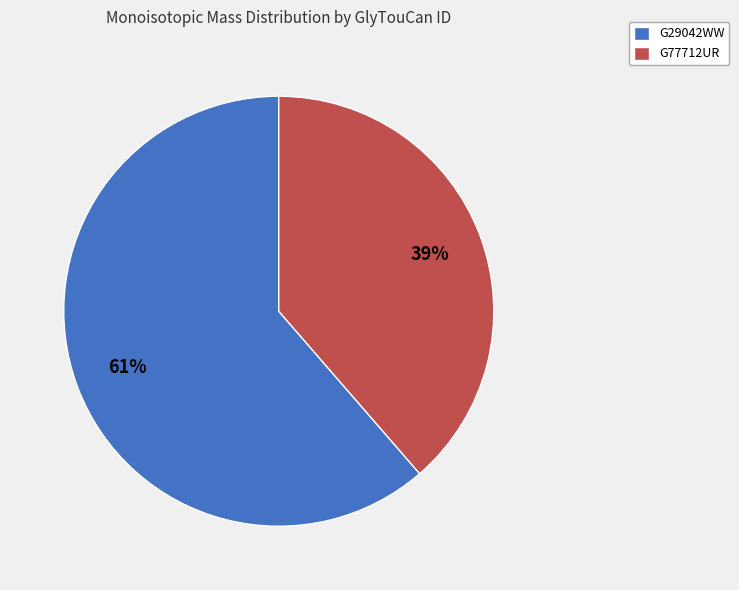

Count the number of slices in the pie.

2